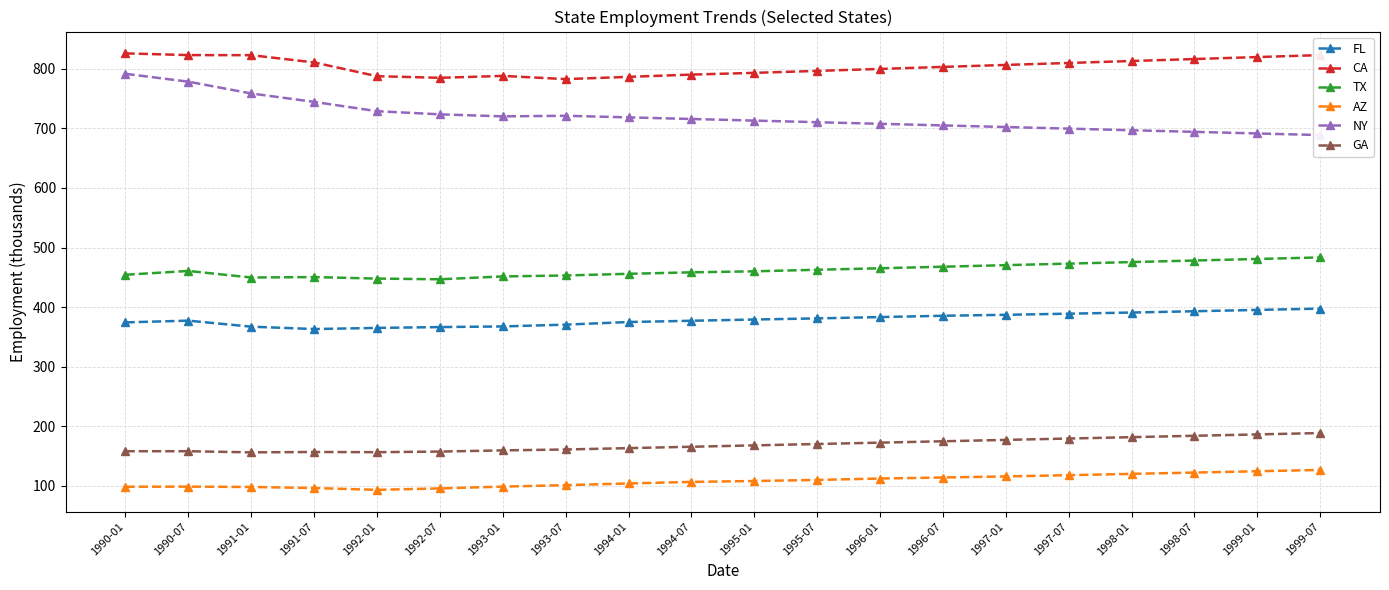

True or false: GA and TX cross at least once.

False